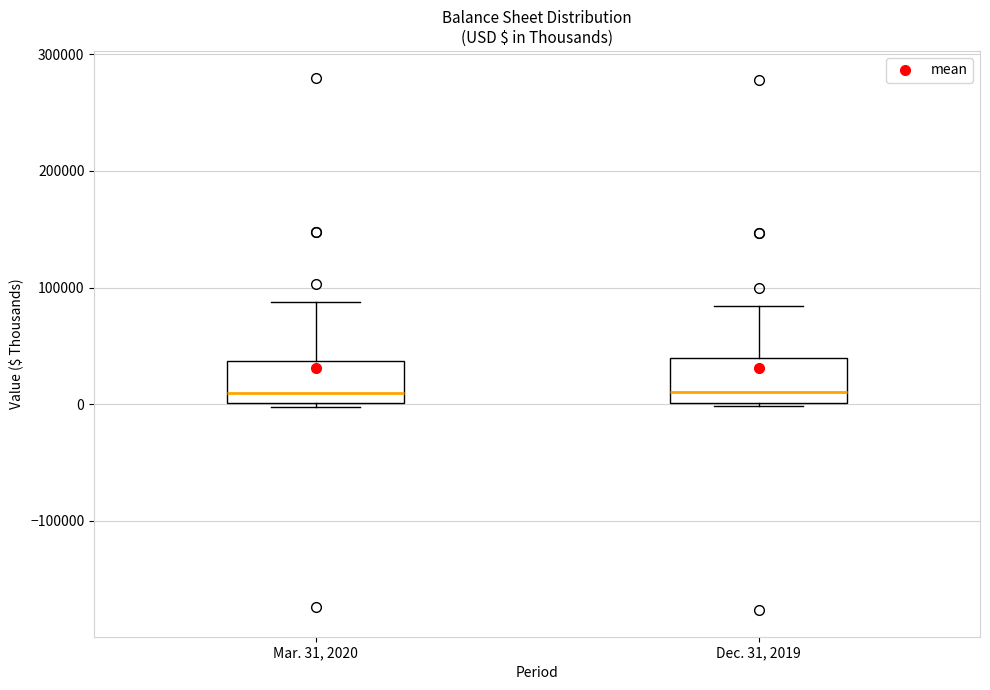

Where does the median line of the box for Dec. 31, 2019 sit on the y-axis? The values are not printed on the chart, so give them approximately, as read against the axis.

10000